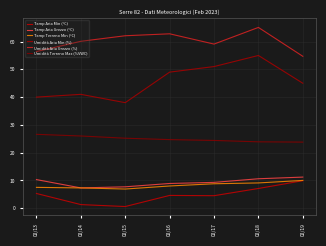

Is it true that Umidità Aria Min (%) equals 30.5 at 02/19?

False